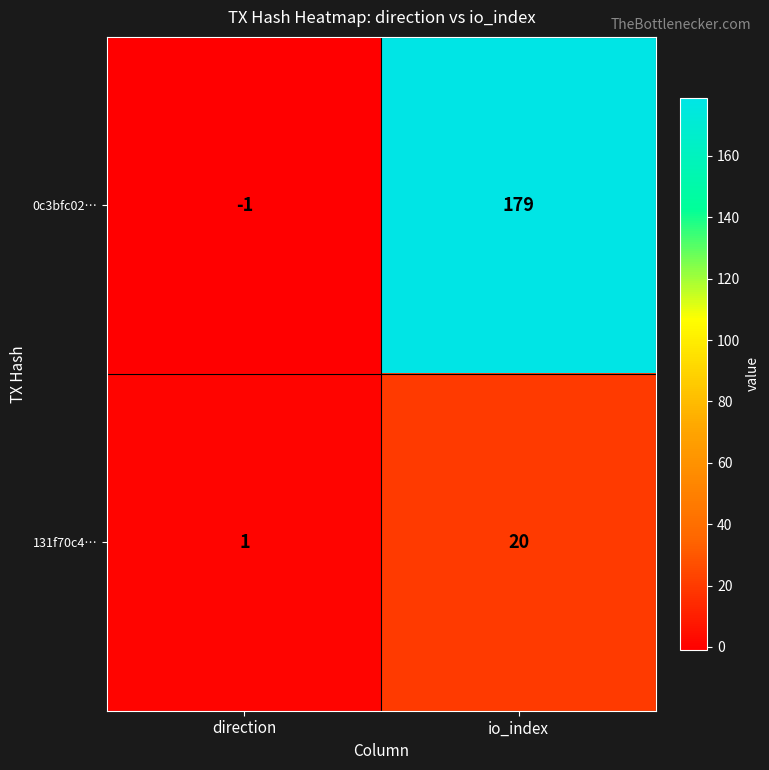

The 0c3bfc02… series shows 179 at io_index. True or false?

True